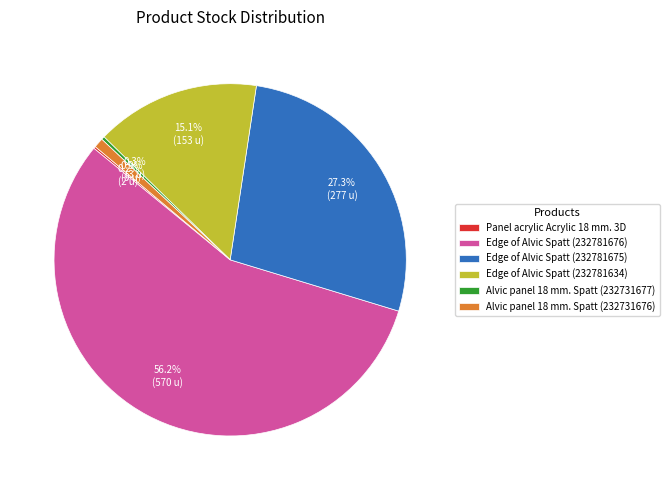

Between Edge of Alvic Spatt (232781676) and Edge of Alvic Spatt (232781675), which is larger?

Edge of Alvic Spatt (232781676)